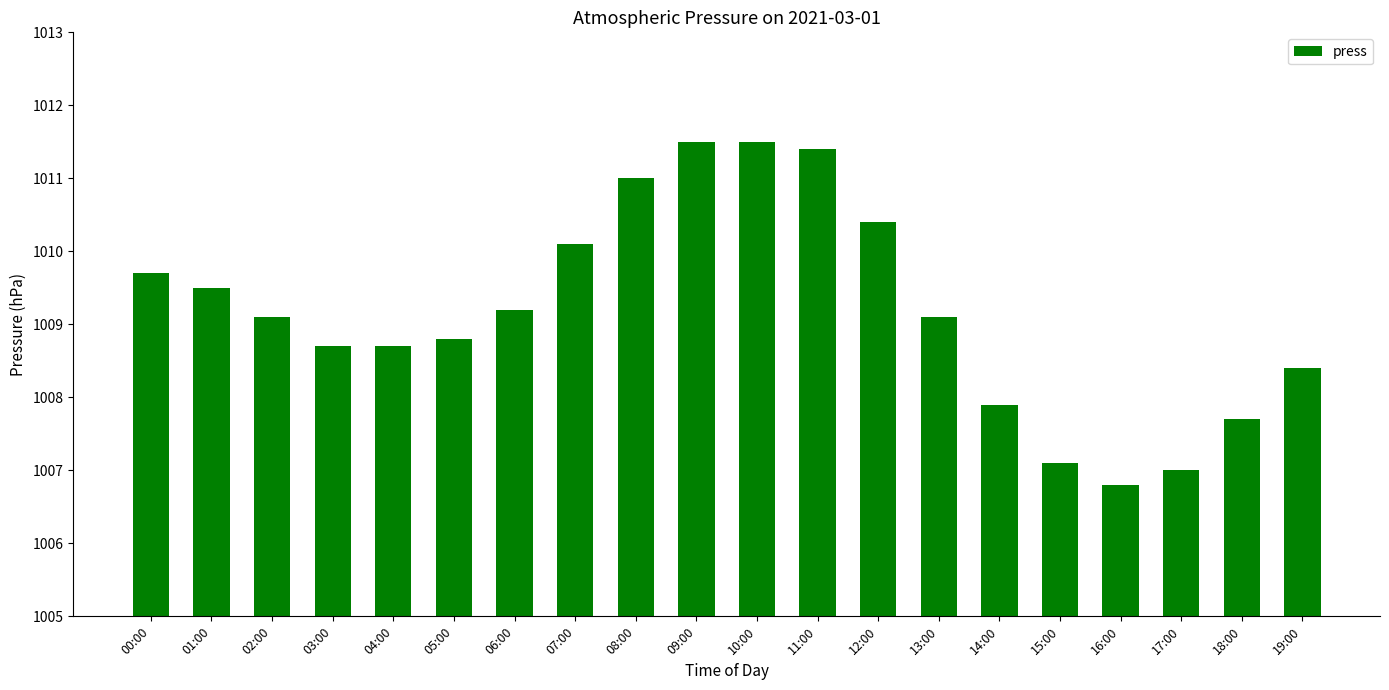

Is it true that the value at 16:00 is 1006.8?

True